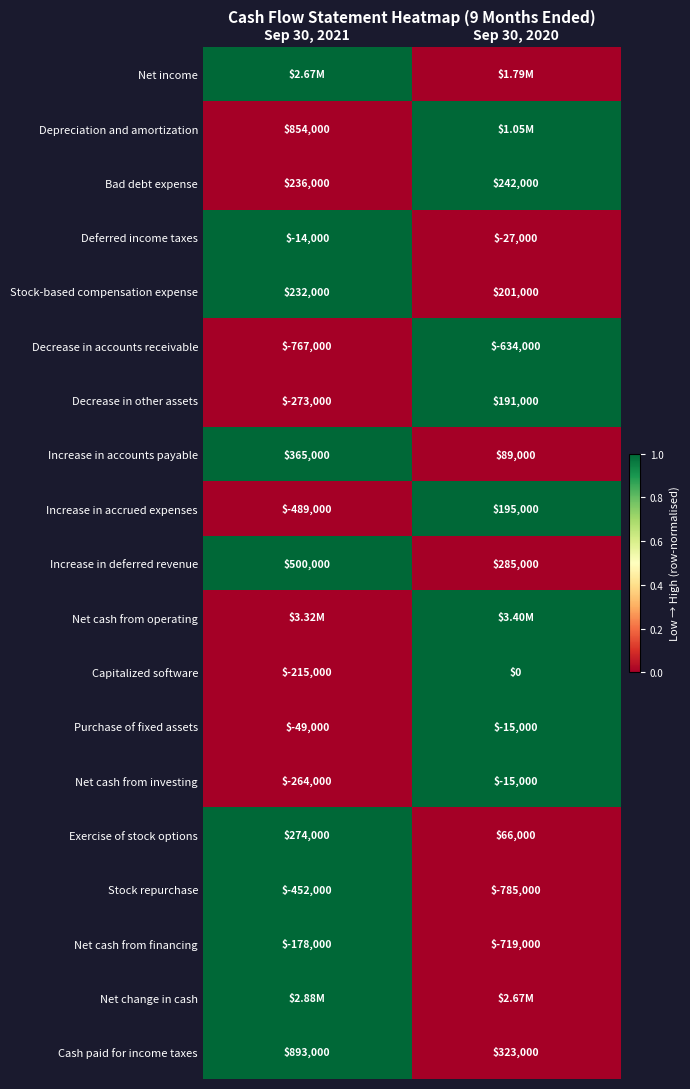

What is the difference between the maximum and minimum values in the Stock-based compensation expense series?

31000